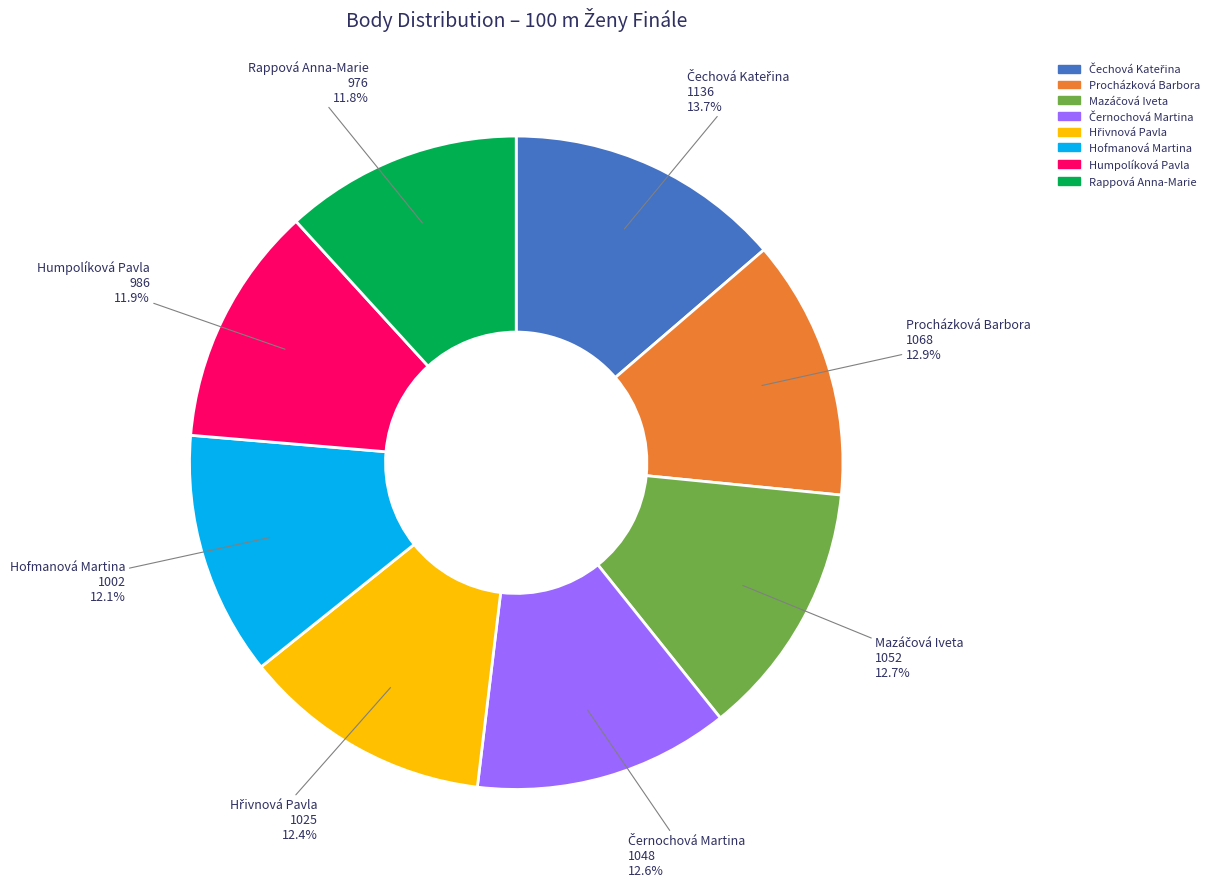

How many segments does this pie chart have?

8